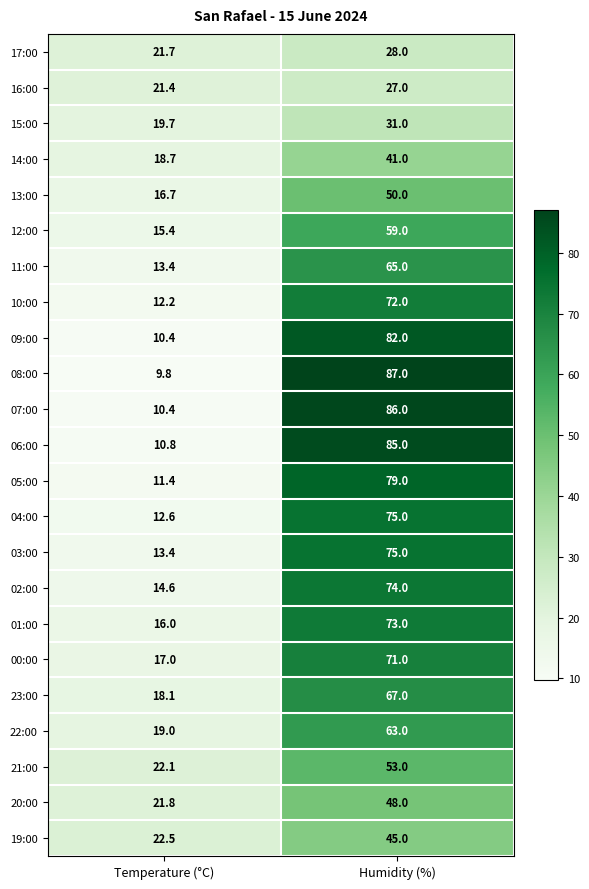

Count the number of categories in the chart.

2